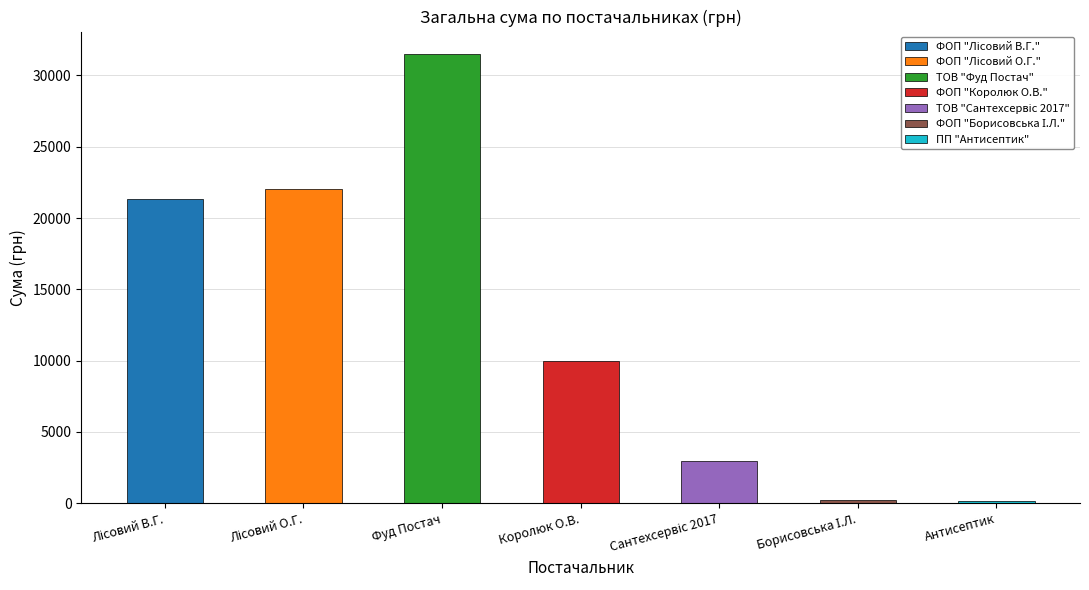

Reading left to right, extract all data points from this chart.

21364.6	22054.5	31506.5	9977.0	2988.0	213.6	135.0